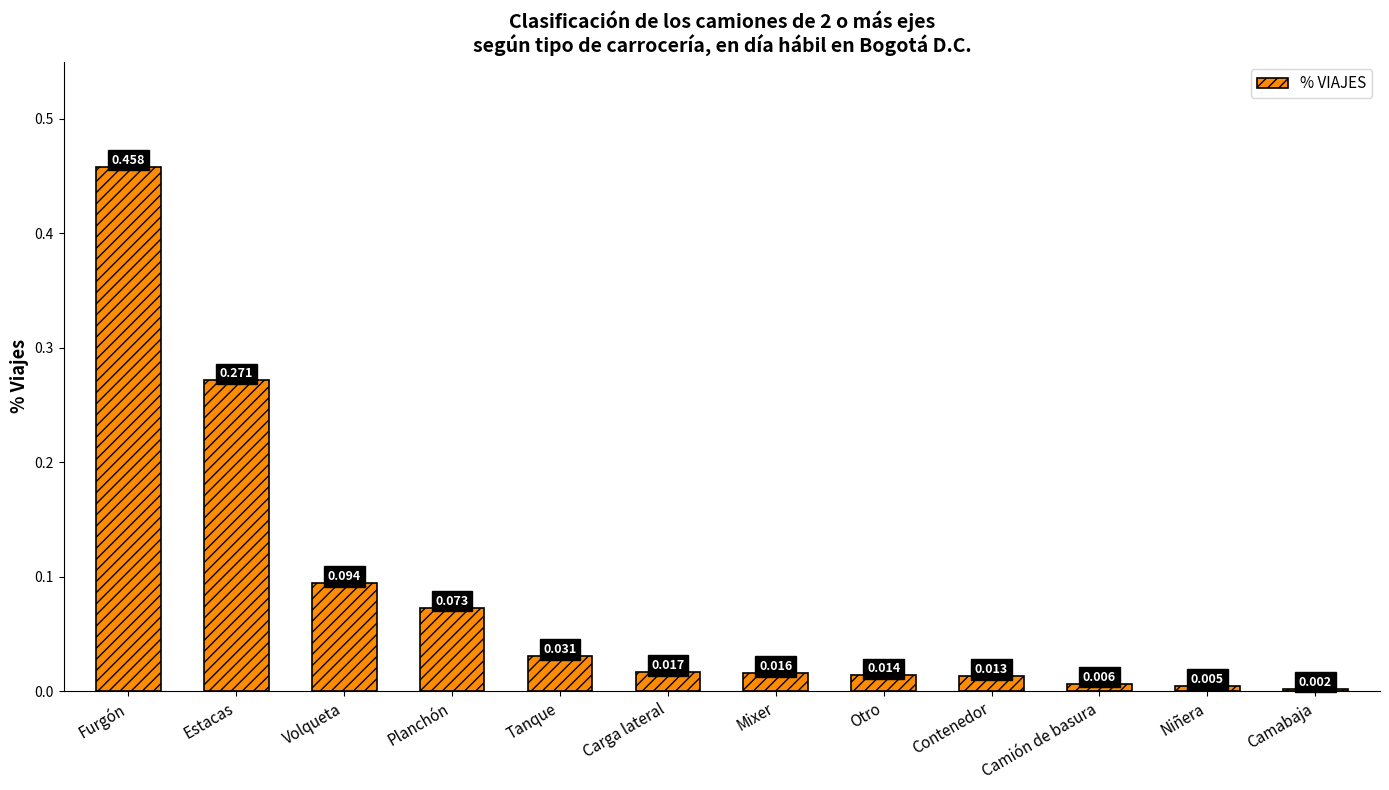

Which category has the lowest value across all series?

Camabaja